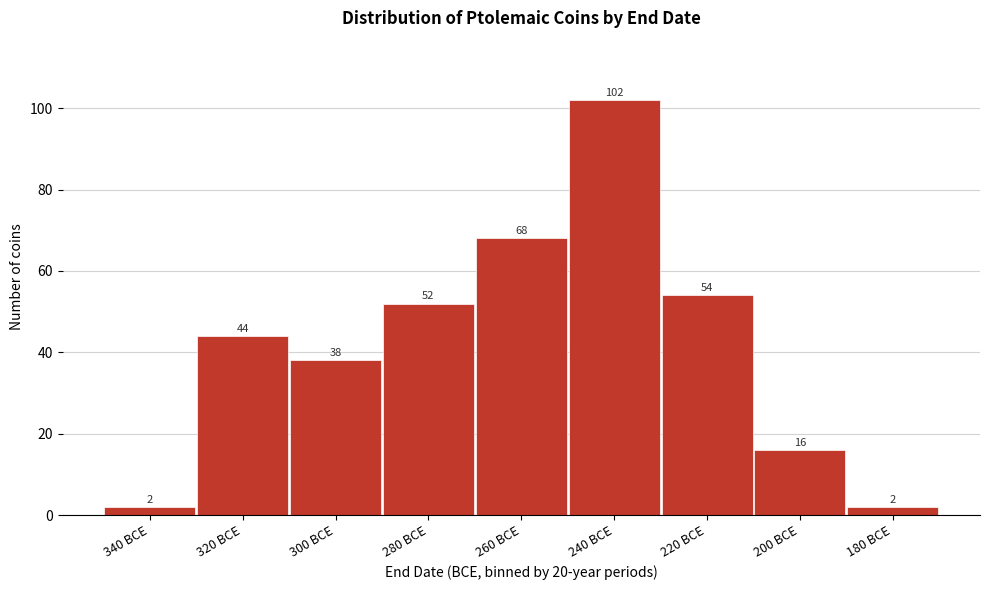

Reading right to left, list all the values displayed in this chart.

180 BCE=2	200 BCE=16	220 BCE=54	240 BCE=102	260 BCE=68	280 BCE=52	300 BCE=38	320 BCE=44	340 BCE=2